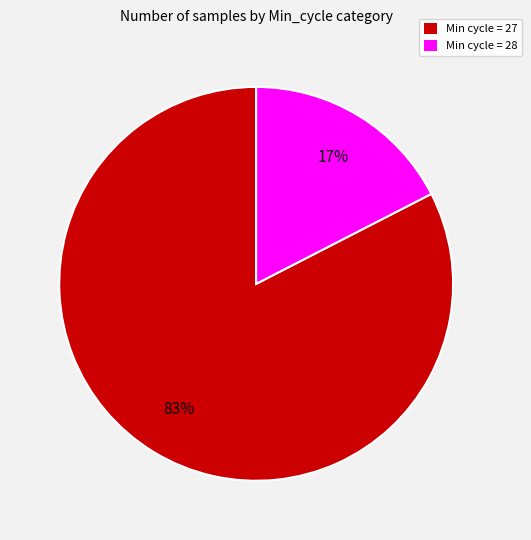

To the nearest percent, what is the average slice percentage?

50%